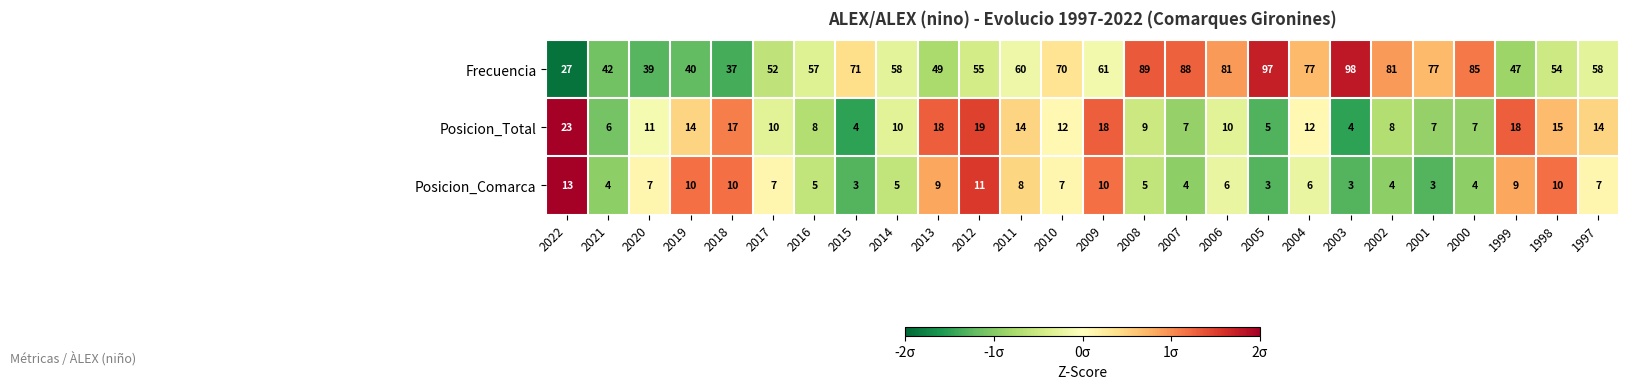

At which label is Frecuencia closest to 62?

2009